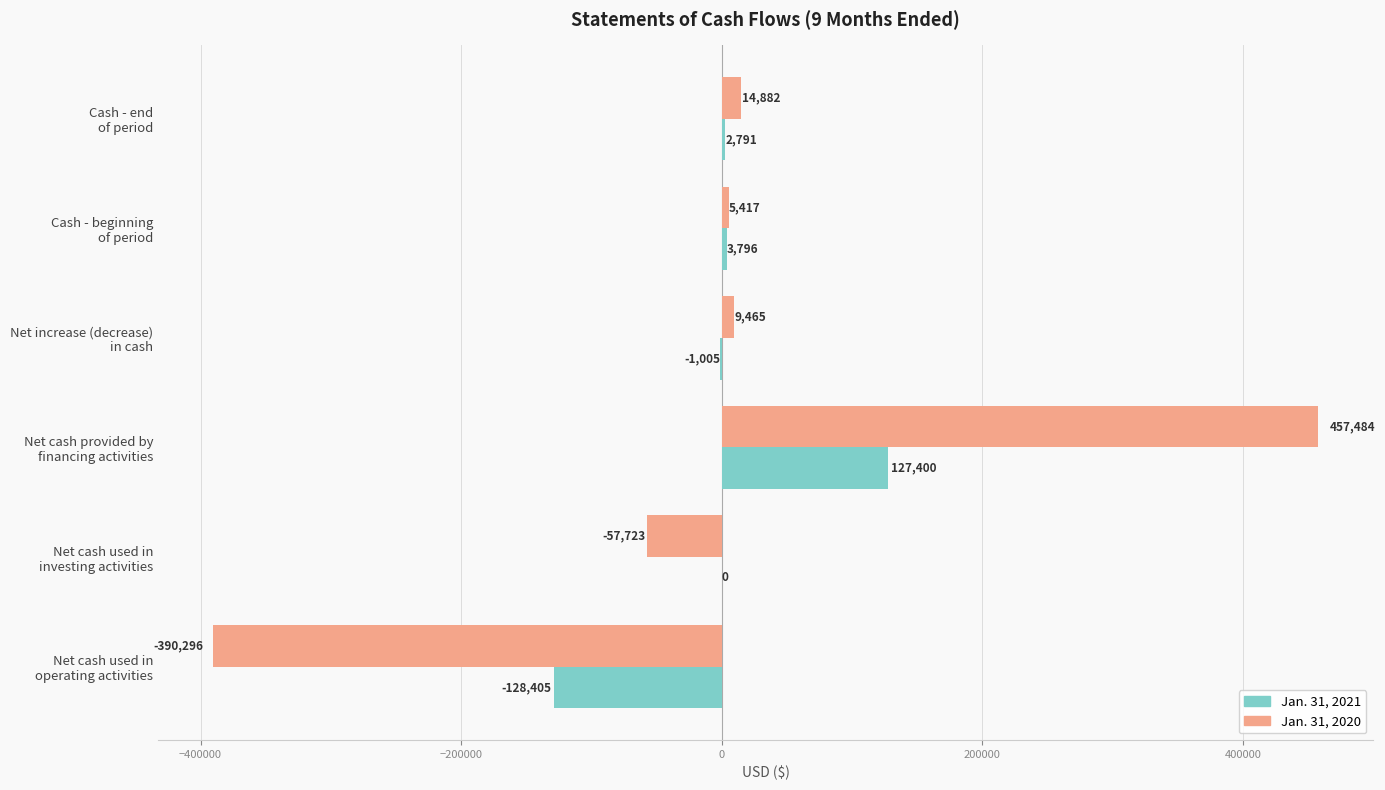

How many data points does each series have?

6